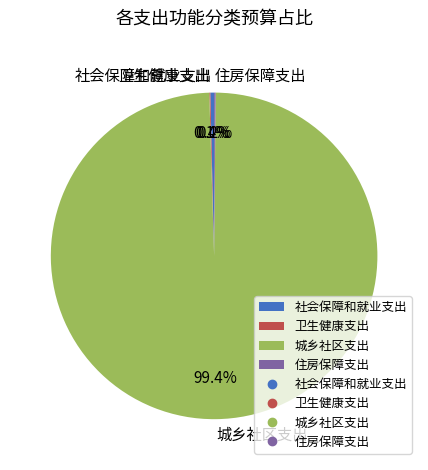

Which category accounts for the majority?

城乡社区支出